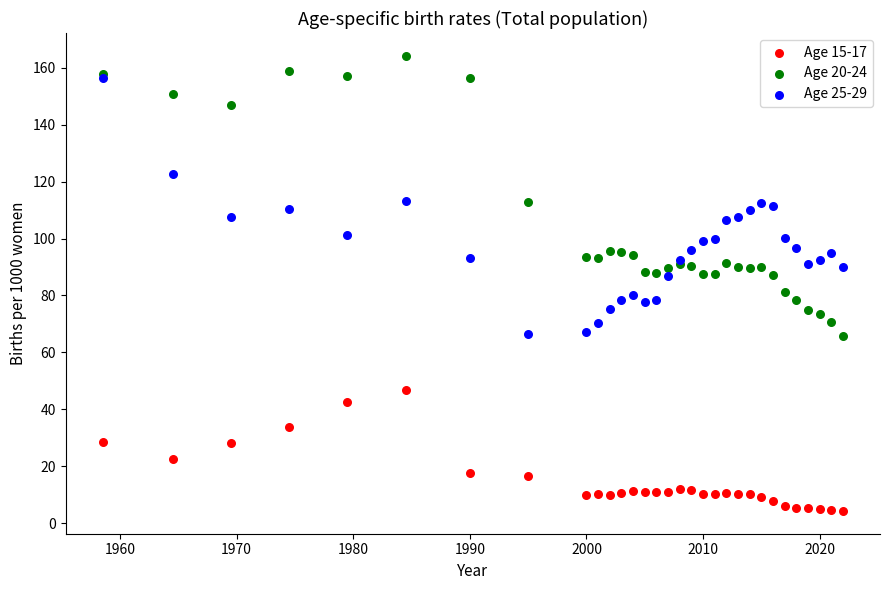

What are all the series names shown in the legend?

Age 15-17, Age 20-24, Age 25-29